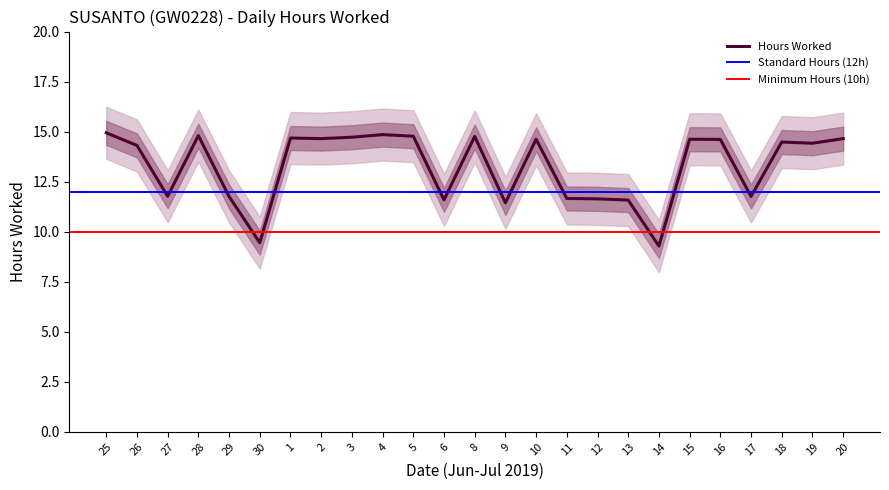

At which label is the value closest to 12?

27